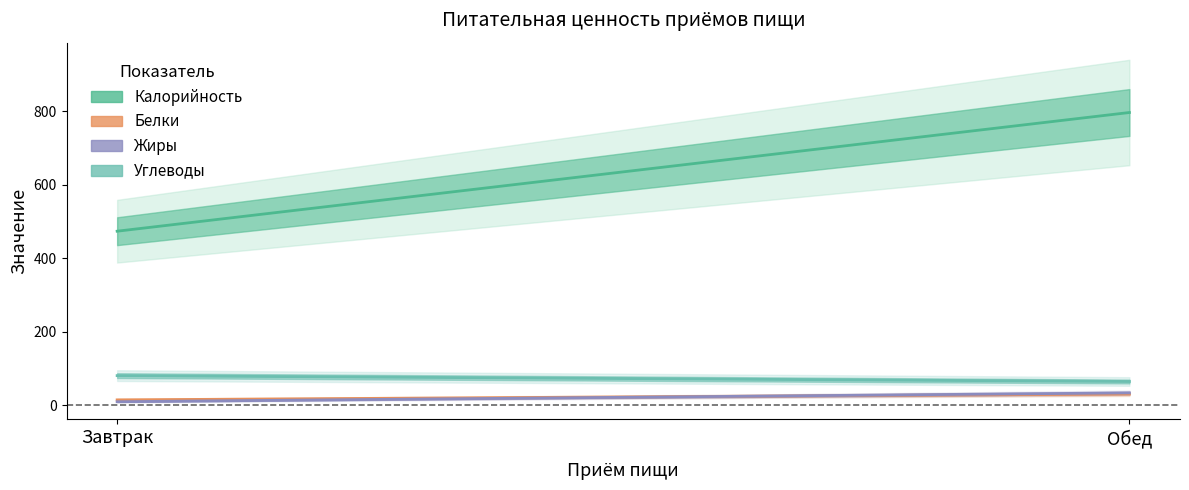

What is the value of the Белки point at the 1st from the left?

15